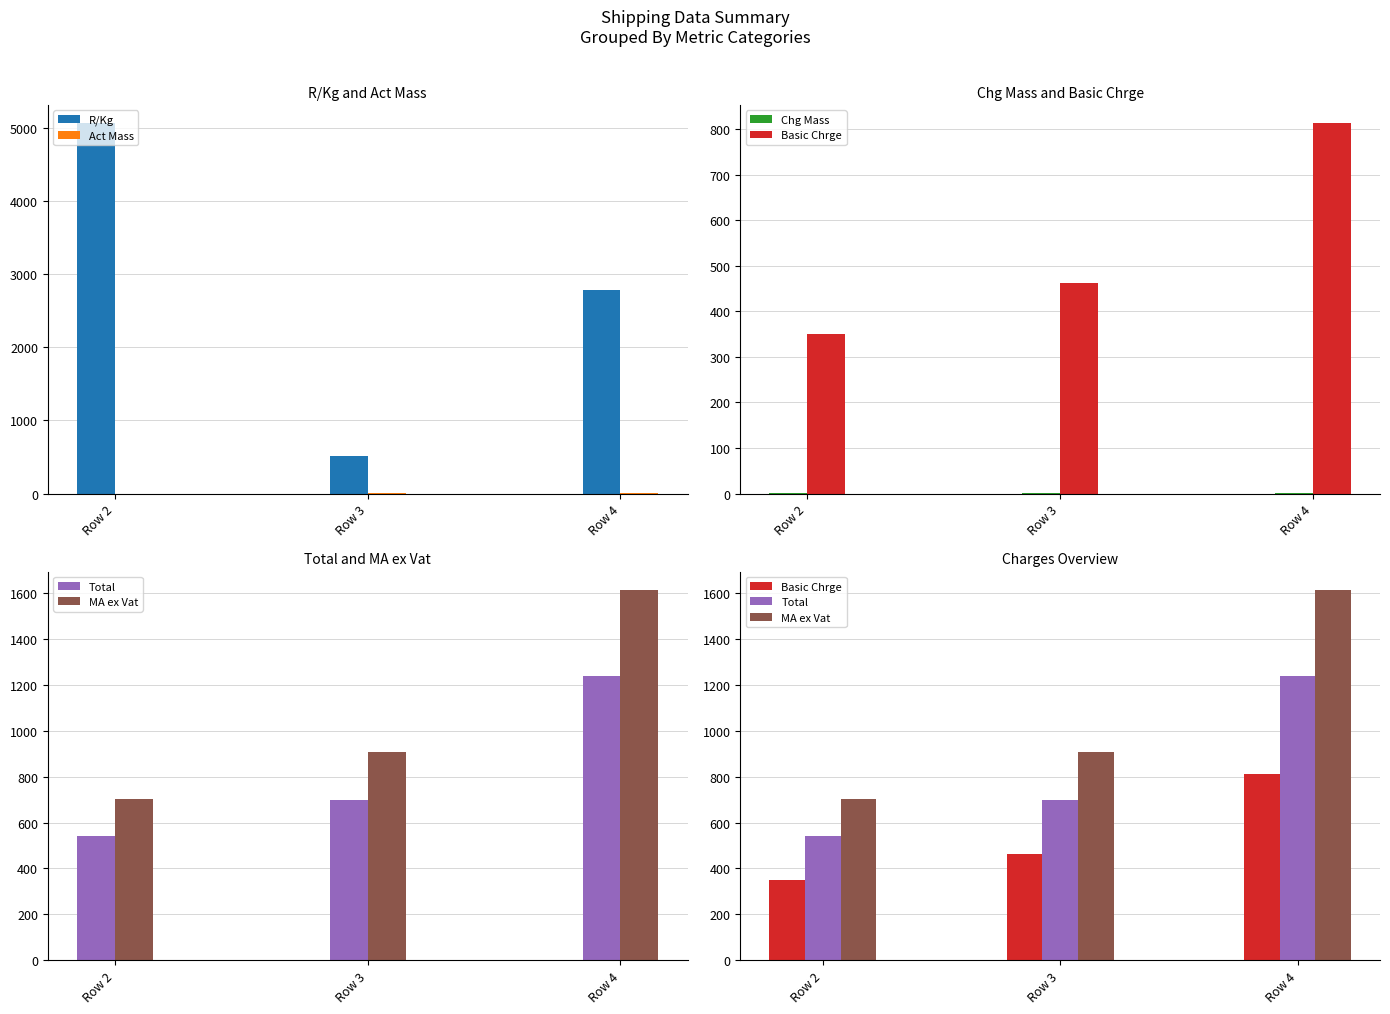

Reading left to right, transcribe all the data shown in this chart.

R/Kg: 5056.6	516.0	2786.3
Act Mass: 0.1	1.4	1.5
Chg Mass: 0.1	1.4	1.5
Basic Chrge: 350.7	462.2	812.9
Total: 541.1	699.2	1240.3
MA ex Vat: 703.4	909.0	1612.4